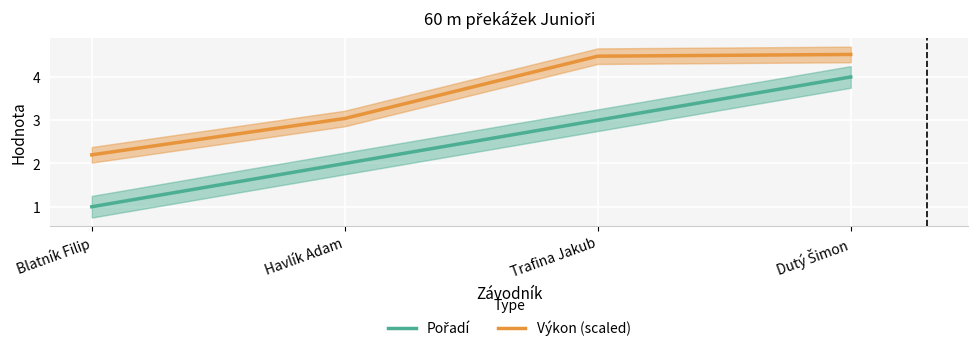

The value of Pořadí at Trafina Jakub is 4.5. True or false?

False